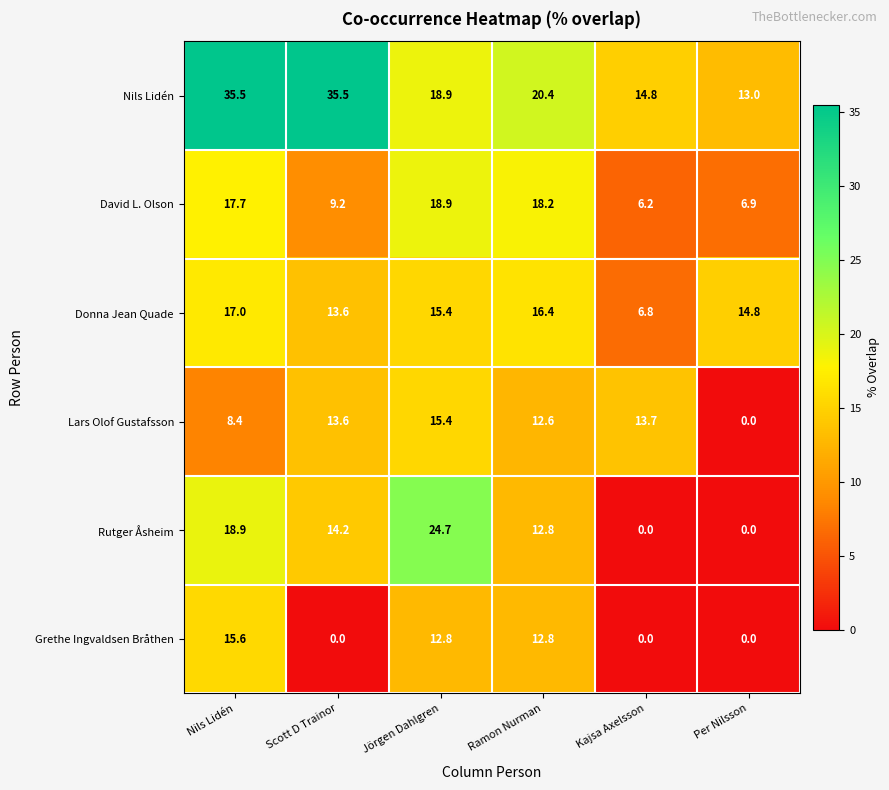

At which label is Donna Jean Quade closest to 11?

Scott D Trainor